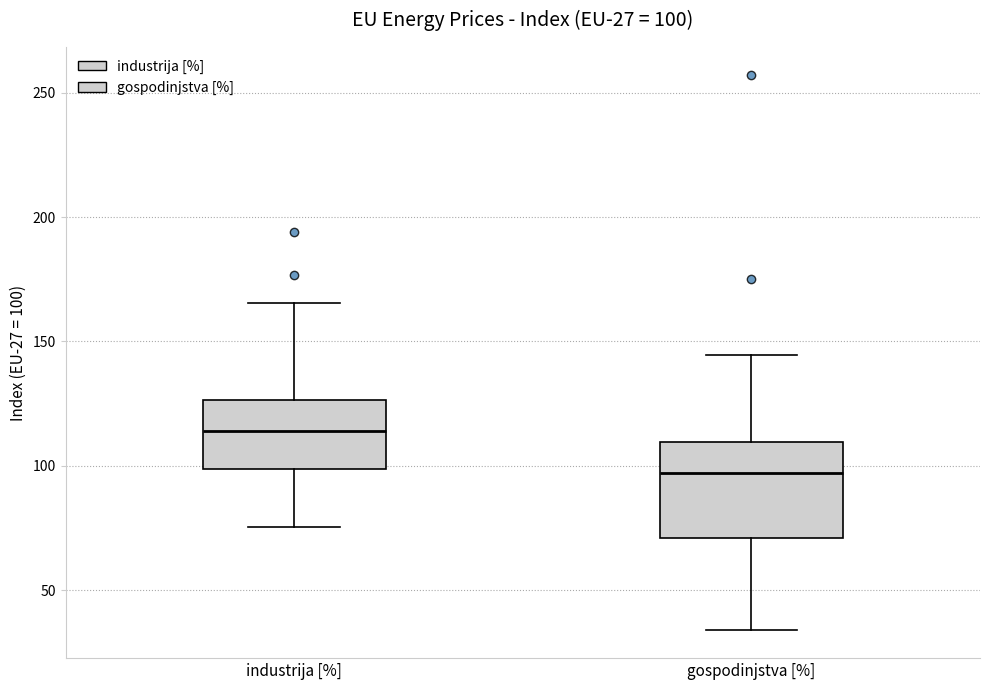

Which box's median line is the lowest?

gospodinjstva [%]